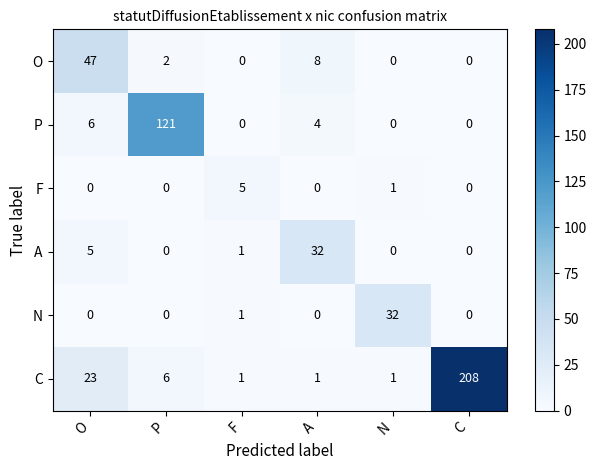

The value of F at O is 0. True or false?

True